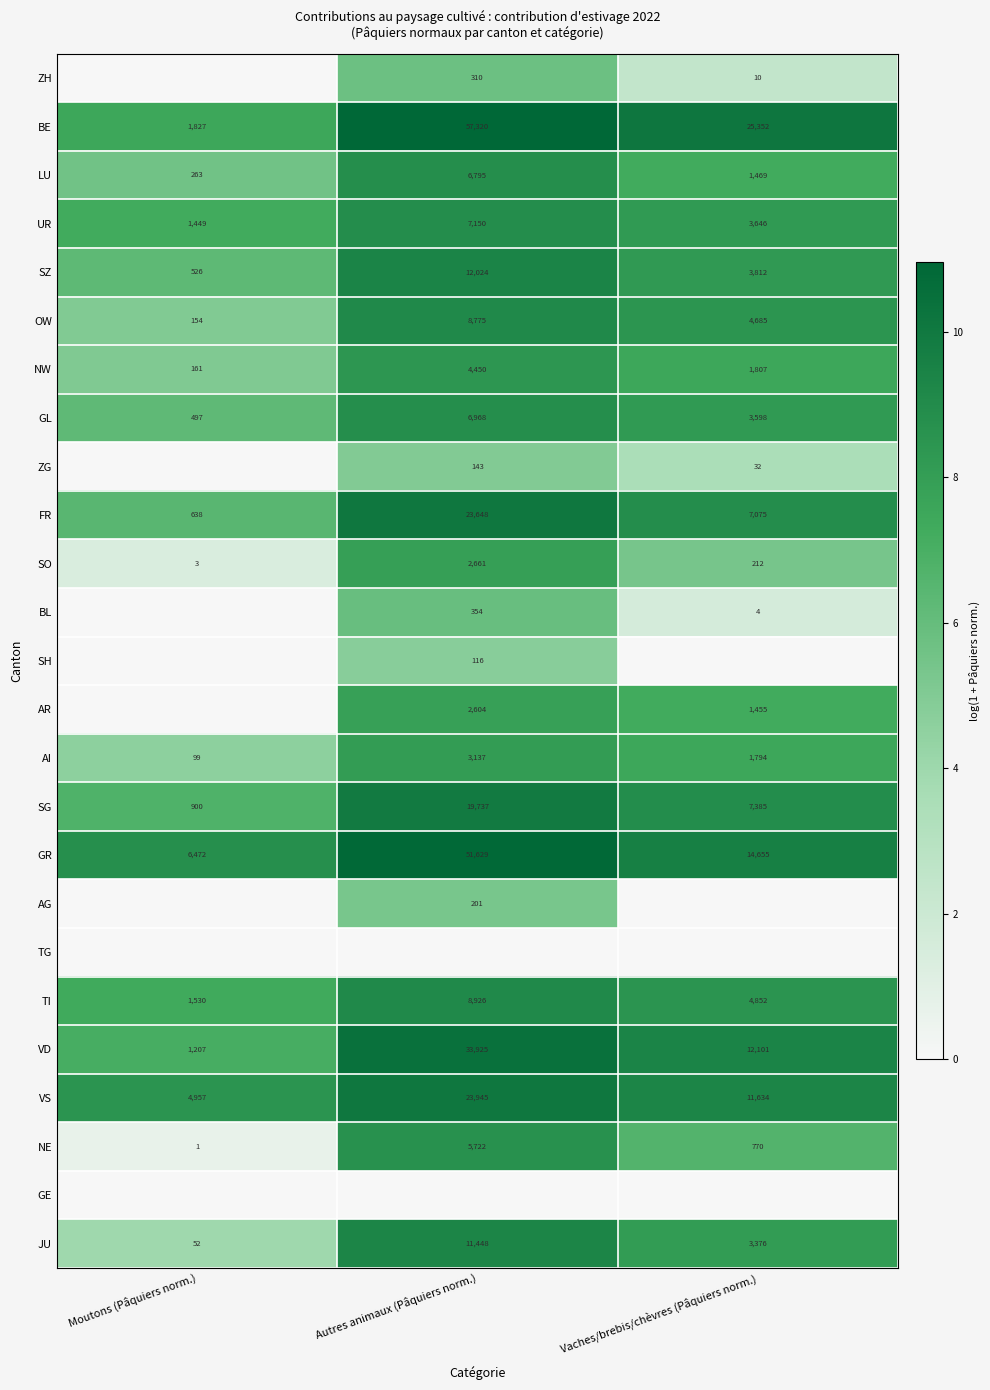

Is it true that VS equals 4.1 at Moutons (Pâquiers norm.)?

False